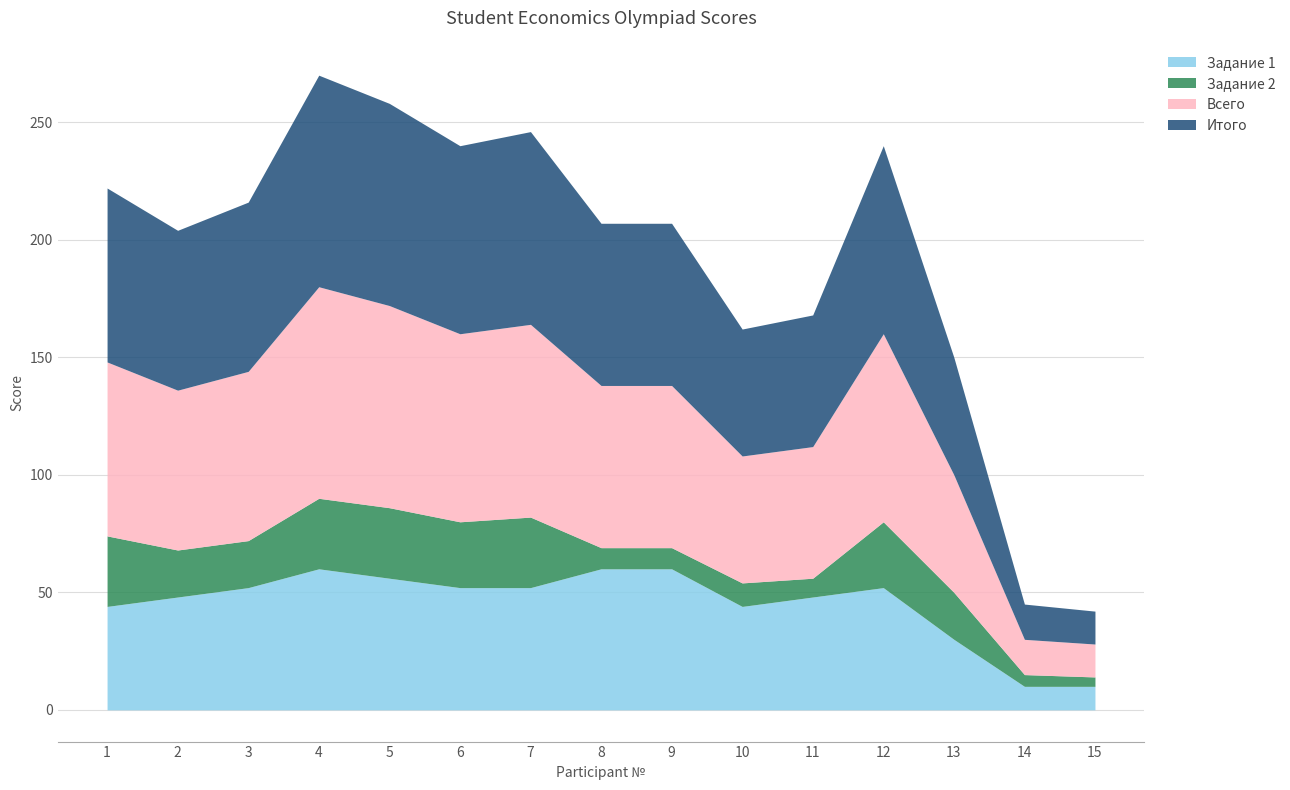

What is the difference between the Задание 2 values at 4 and 13?

10